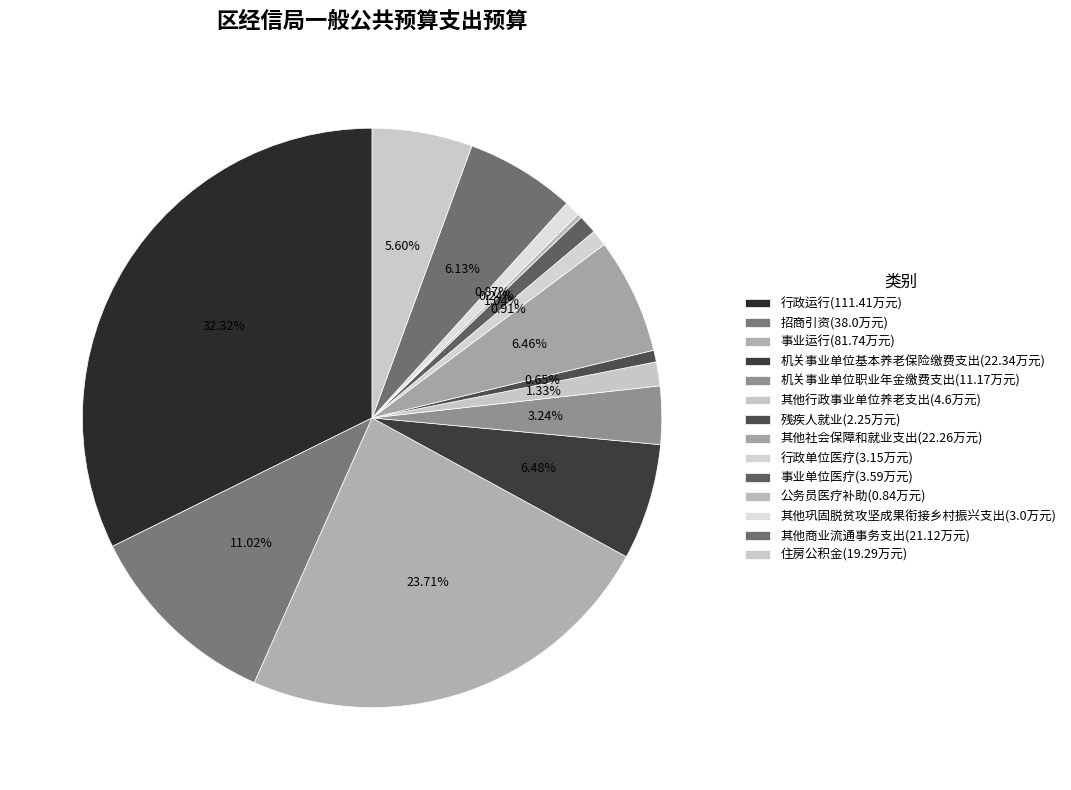

Approximately how many times larger is the value at 其他社会保障和就业支出 compared to 机关事业单位职业年金缴费支出?

2.0